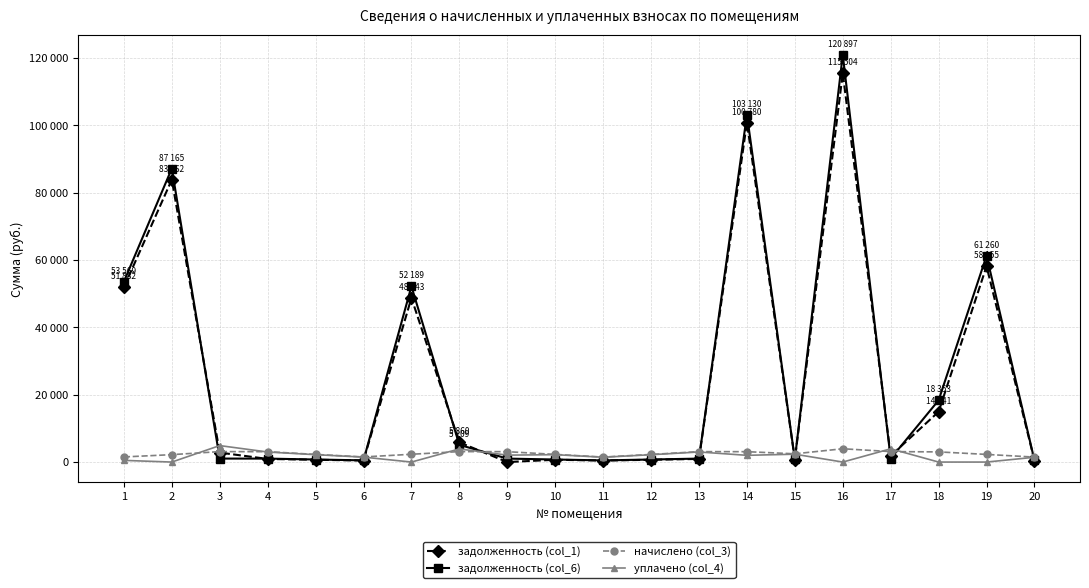

What are all the series names shown in the legend?

задолженность (col_1), задолженность (col_6), начислено (col_3), уплачено (col_4)